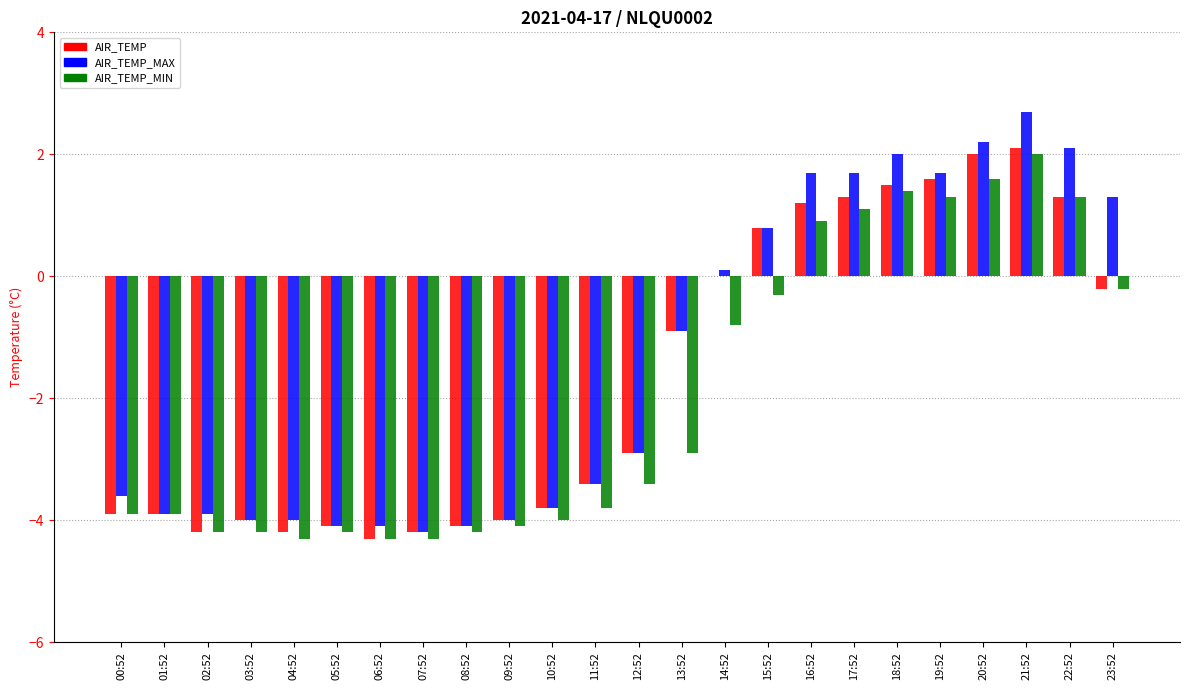

The AIR_TEMP_MIN series shows -0.8 at 14:52. True or false?

True